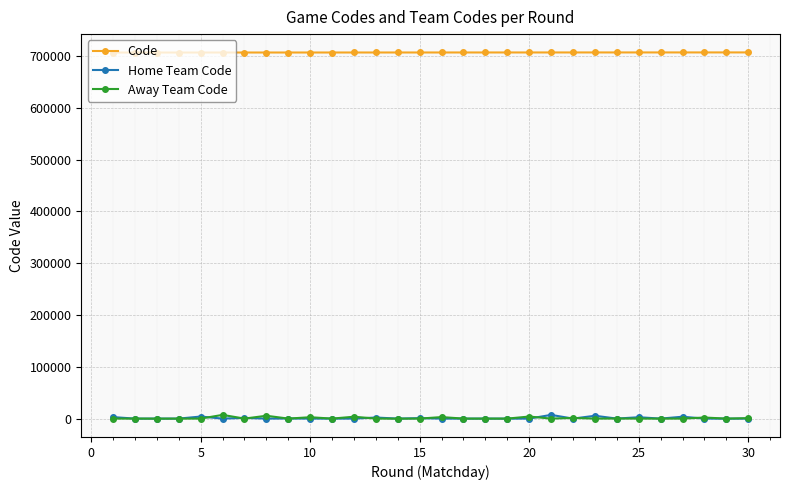

True or false: Code and Away Team Code intersect in this chart.

False